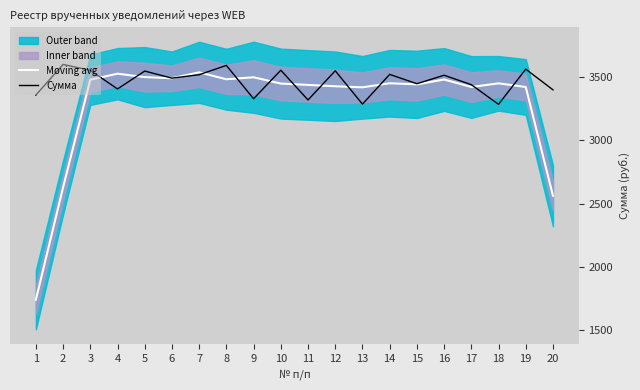

What value does the Moving avg series have at 12?

3428.2